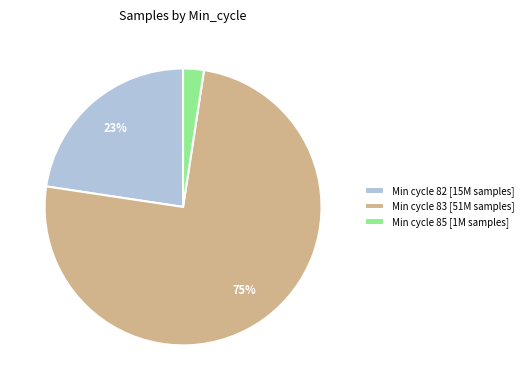

To the nearest percent, what percentage of the pie is Min cycle 82 [15M samples]?

23%